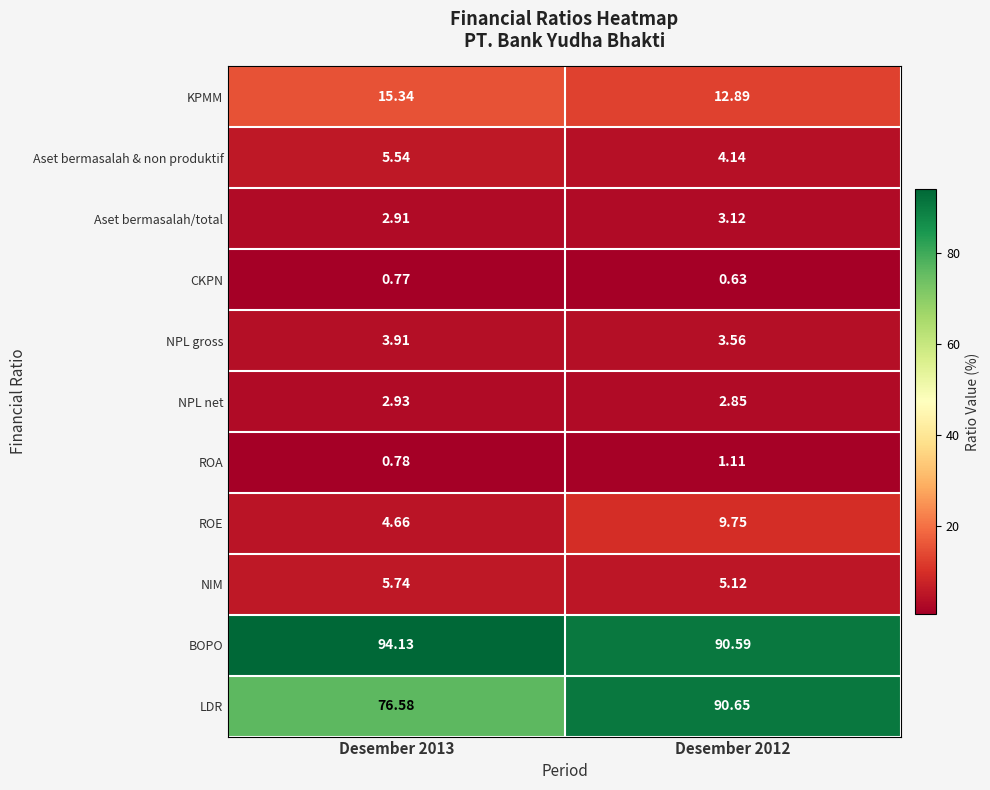

How many data points does each series have?

2